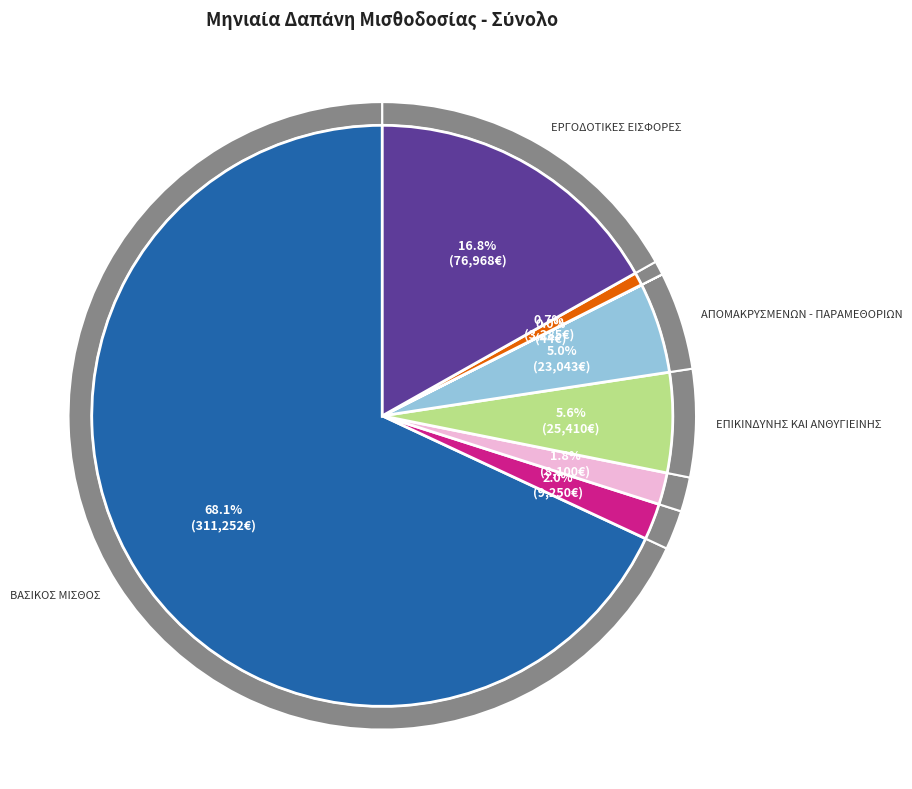

Is there any slice that represents more than half of the pie?

Yes